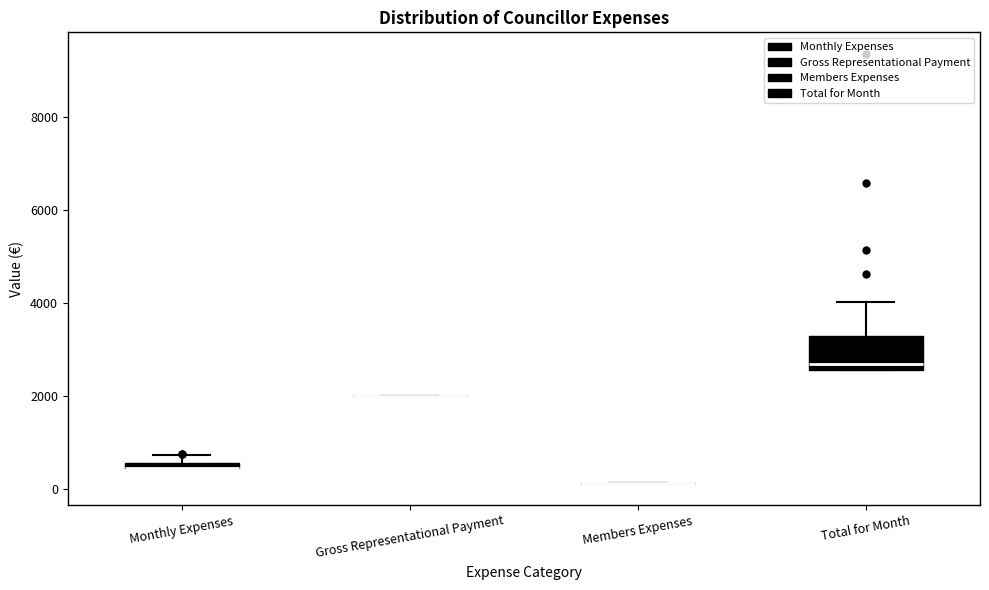

Which box is the tallest, from its lower edge to its upper edge?

Total for Month